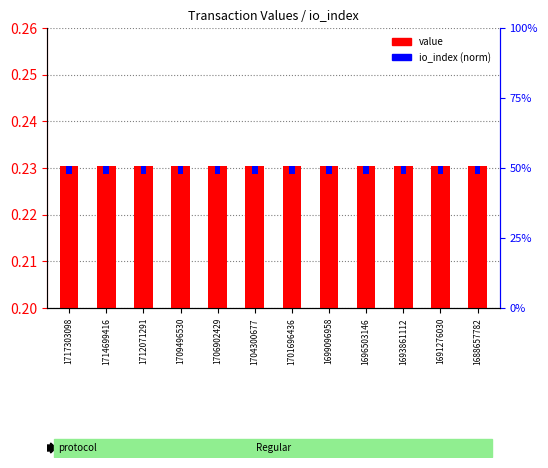

The value series shows 0.4 at 1688657782. True or false?

False